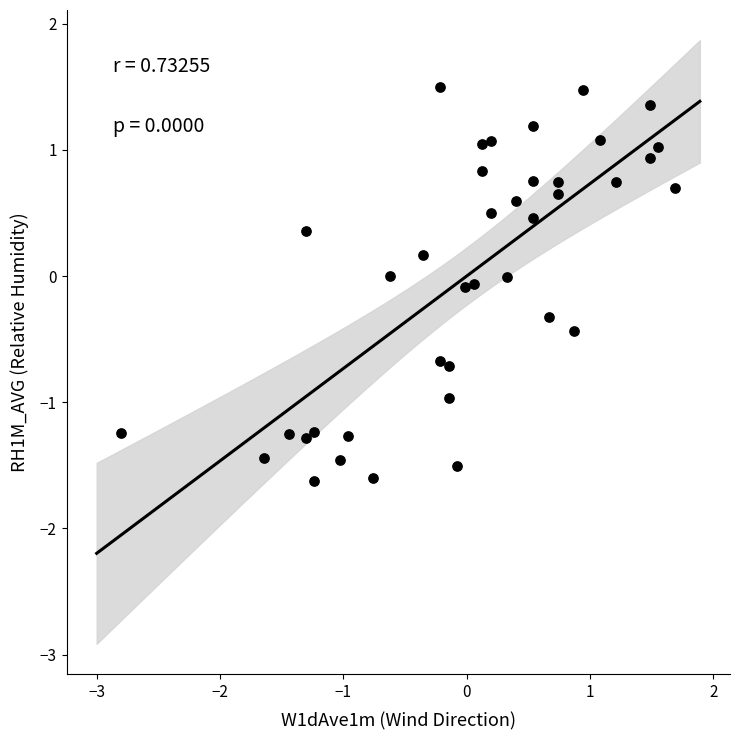

What is the range of X values (max minus min)?

4.5